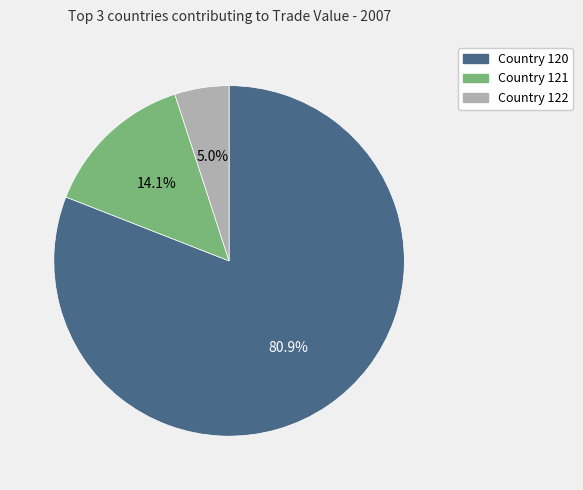

Is there a majority slice in this chart?

Yes